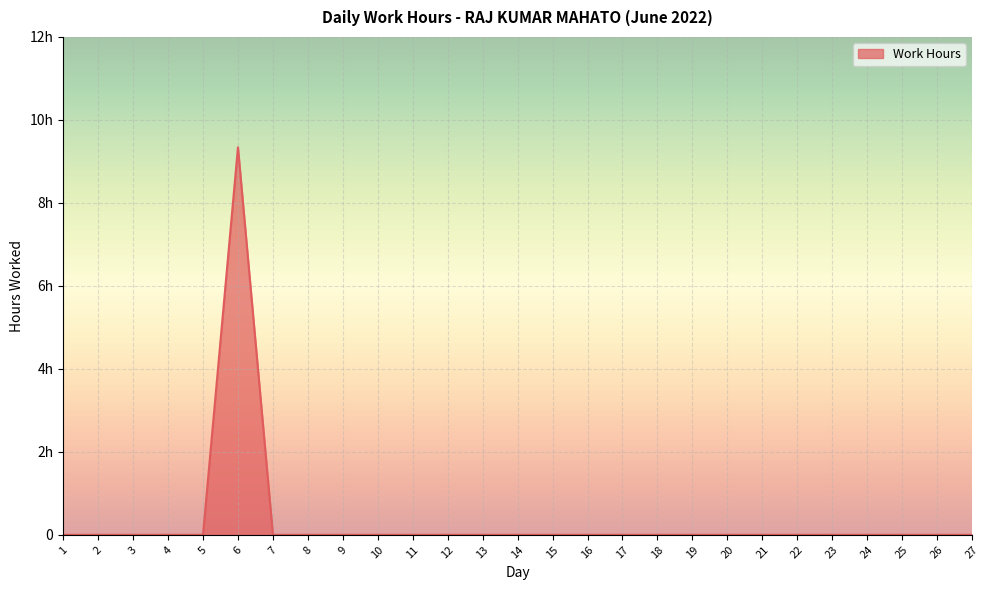

How many points are higher than both their immediate neighbors (excluding endpoints)?

1